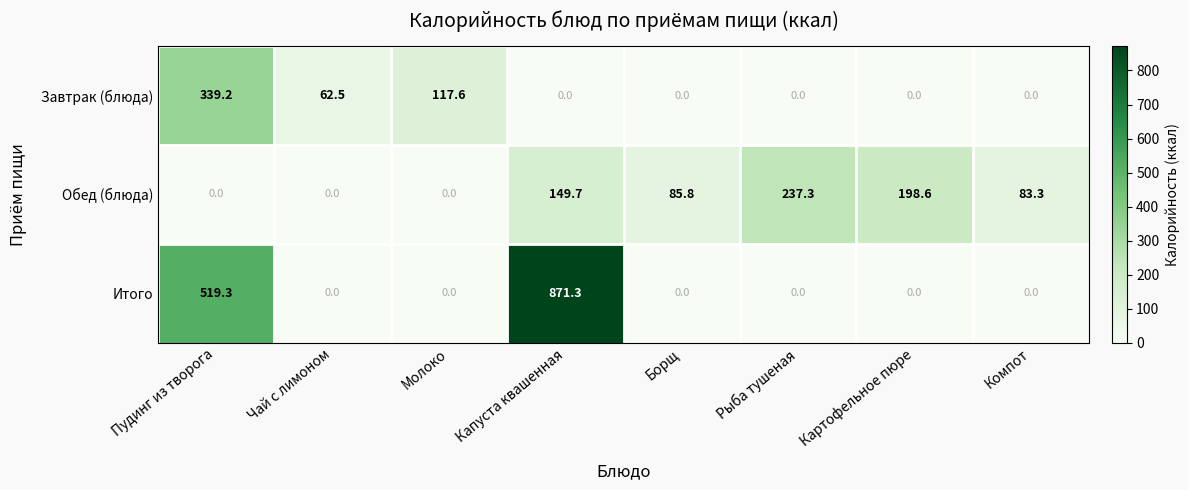

What is the average value of the Обед (блюда) series?

94.3